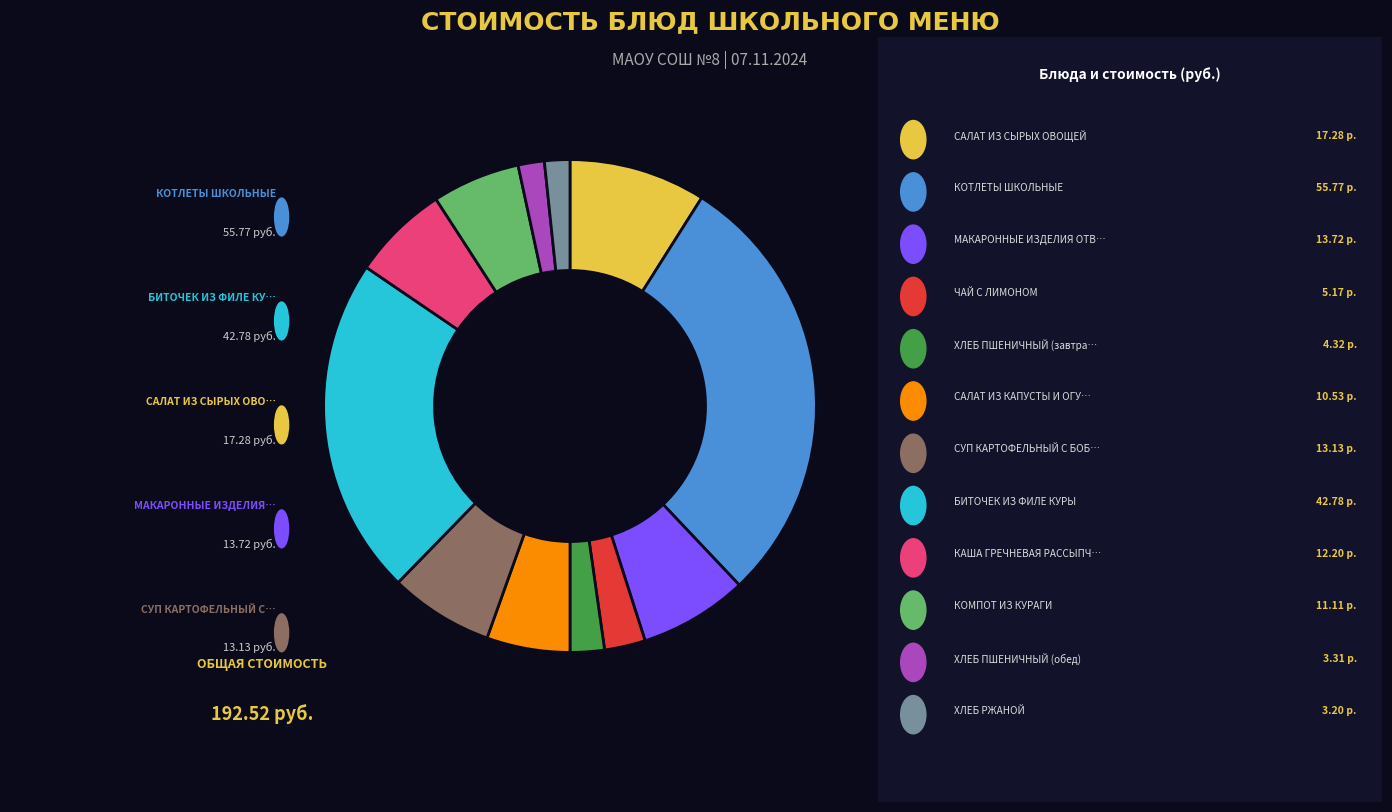

Does any single category account for the majority?

No